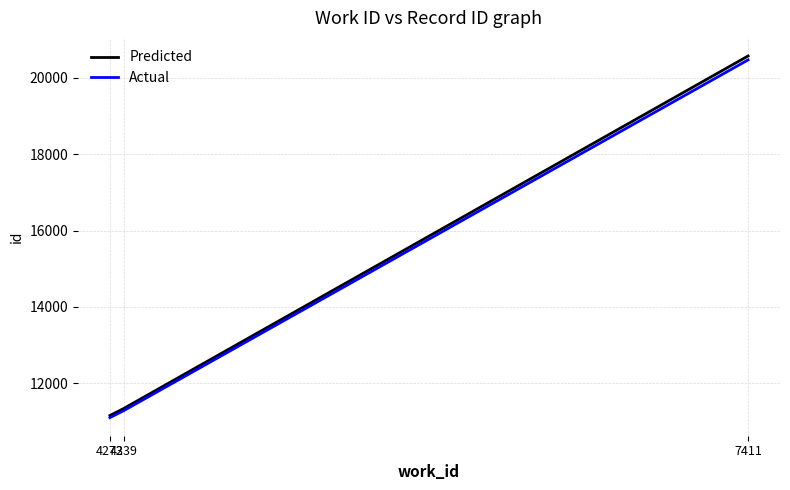

Does the chart have visible grid lines?

Yes